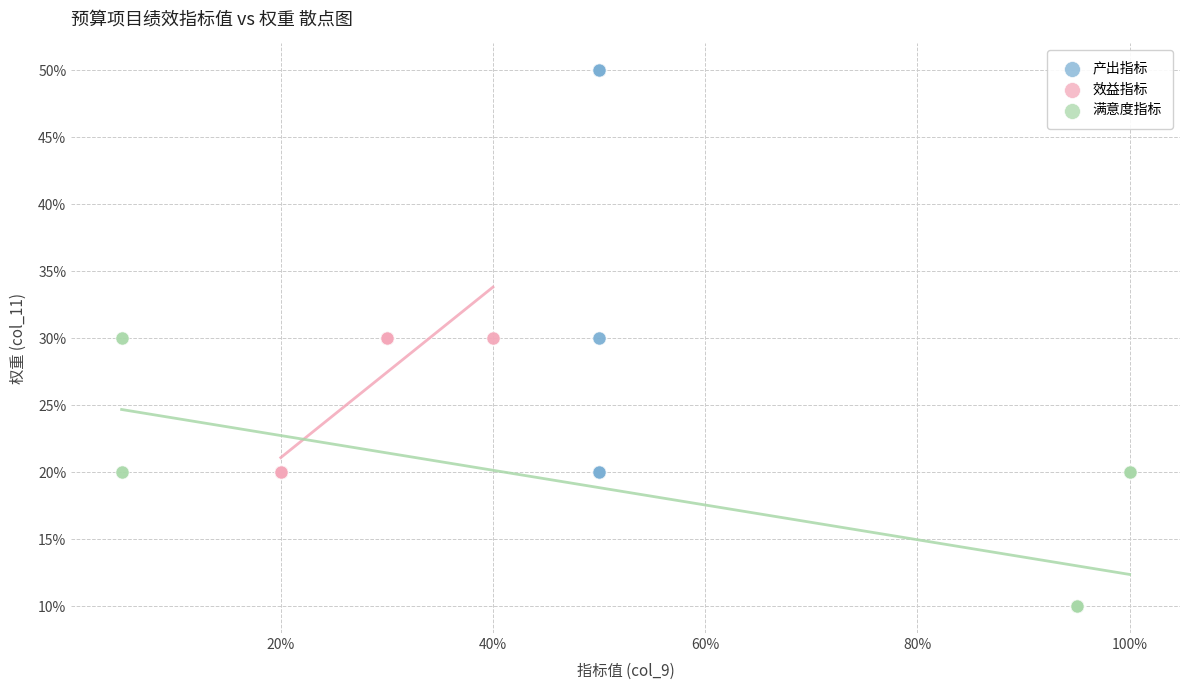

Which series reaches the maximum Y coordinate?

产出指标